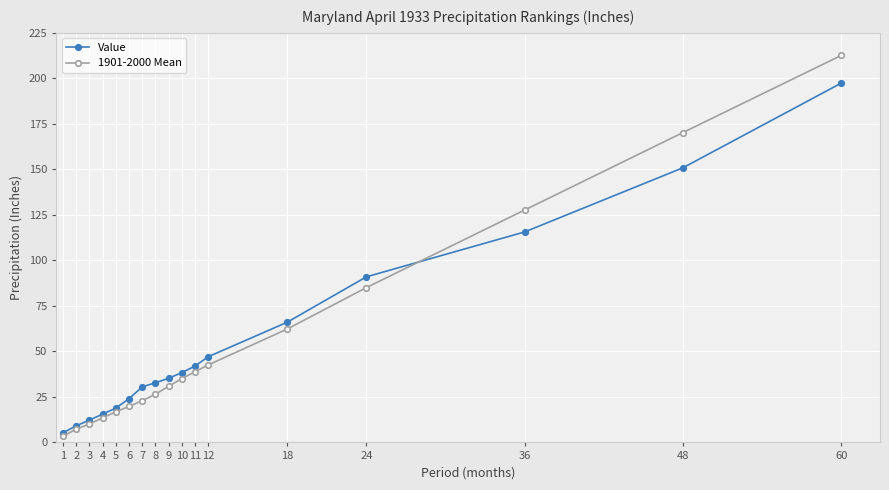

At which label is 1901-2000 Mean closest to 108?

36